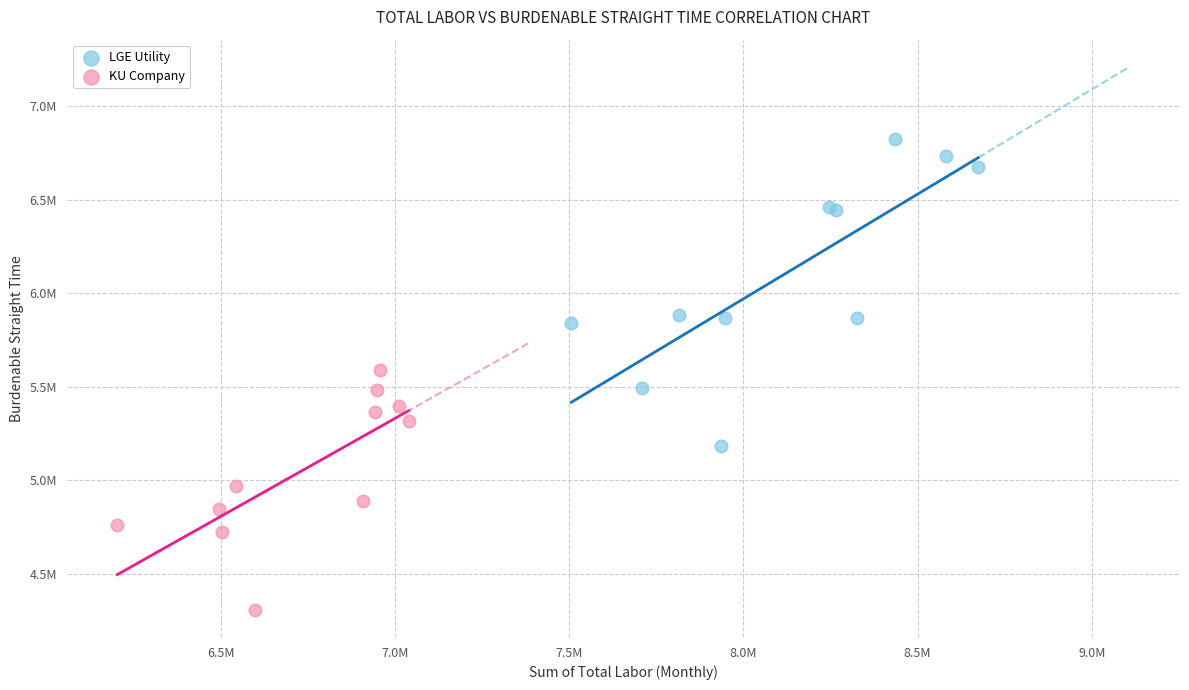

Which series reaches the maximum Y coordinate?

LGE Utility